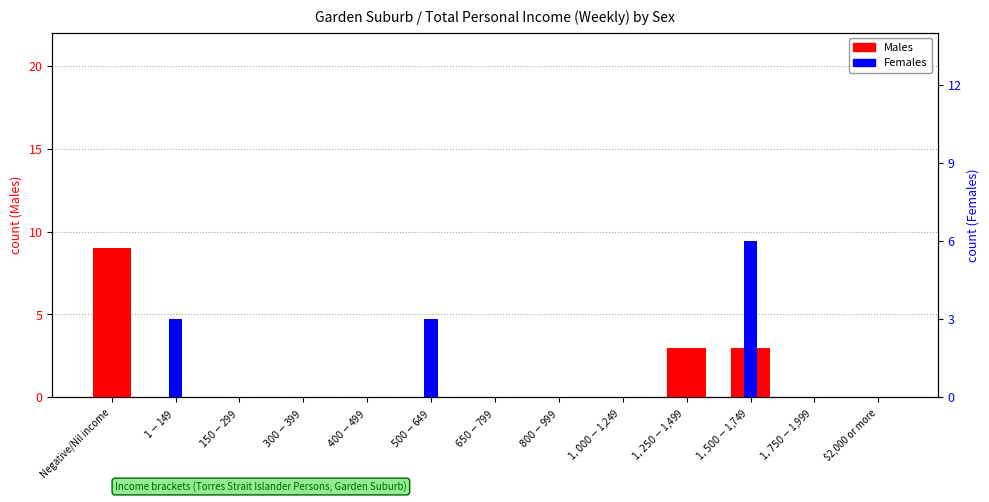

What is the difference between the second highest and minimum values in the Males series?

3